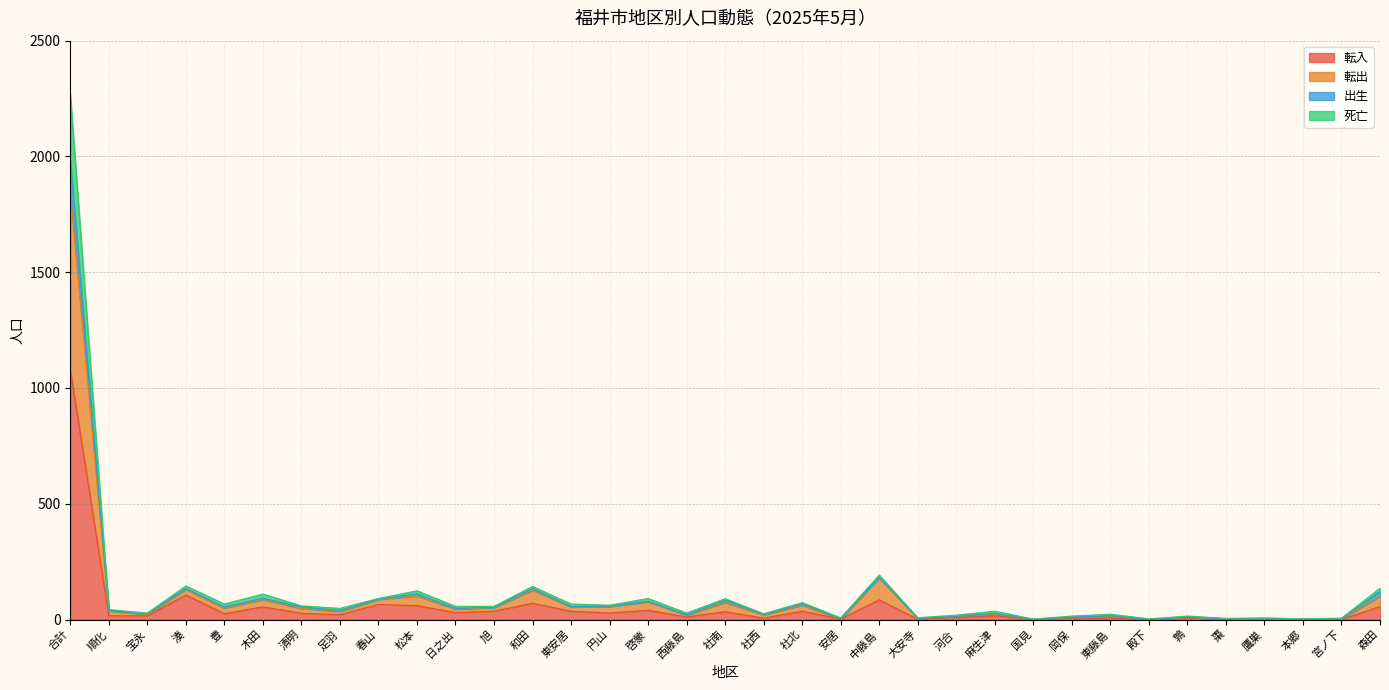

True or false: 死亡 and 出生 cross at least once.

False